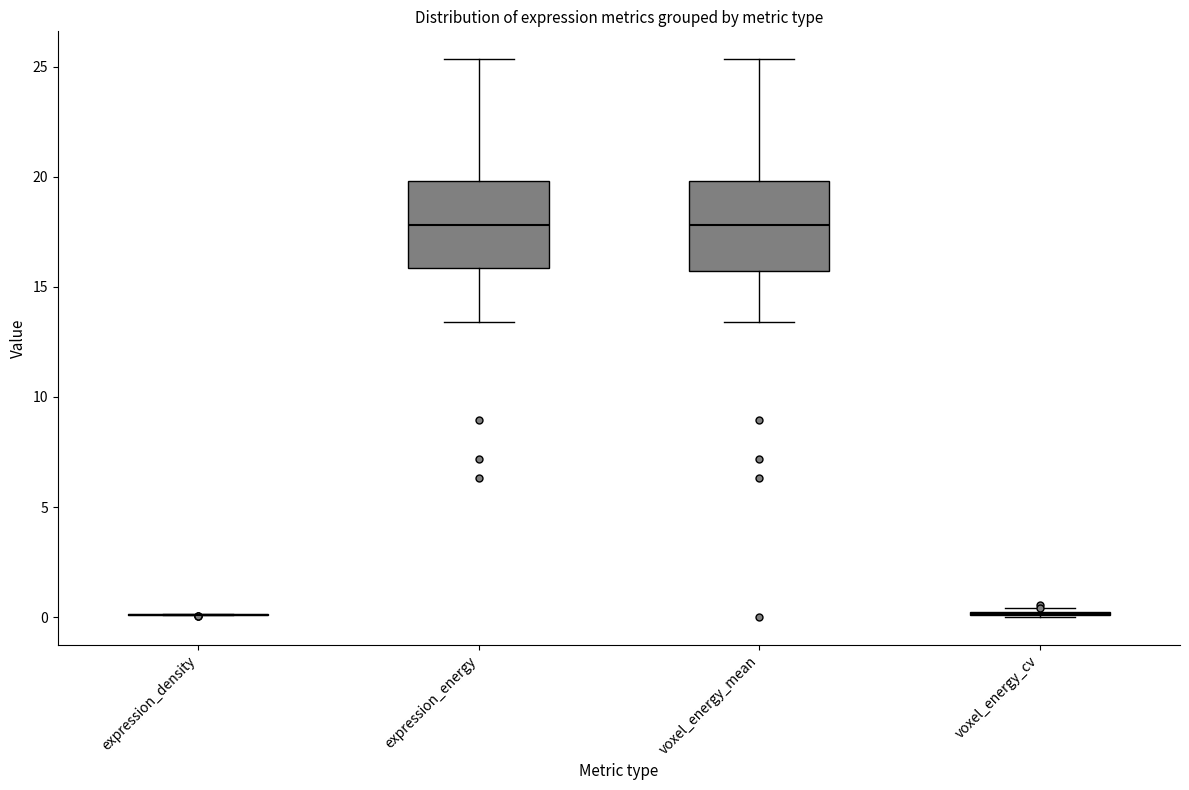

Reading left to right, transcribe this box plot: for each box, give where its median line is, the range the box spans, and where its two whiskers end, as read against the y-axis. The values are not printed on the chart, so give them approximately, as read against the axis.

expression_density: box collapsed to a line at 0.0, whiskers 0.0 to 0.0
expression_energy: median 18.0, box 16.0 to 20.0, whiskers 13.5 to 25.5
voxel_energy_mean: median 18.0, box 15.5 to 20.0, whiskers 13.5 to 25.5
voxel_energy_cv: box collapsed to a line at 0.0, whiskers 0.0 to 0.5